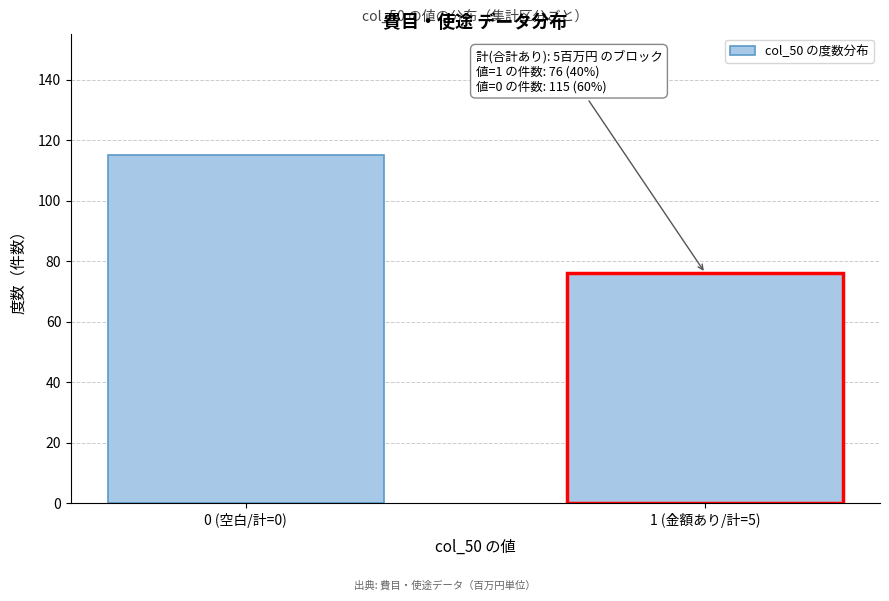

Reading right to left, transcribe all the data shown in this chart.

76	115